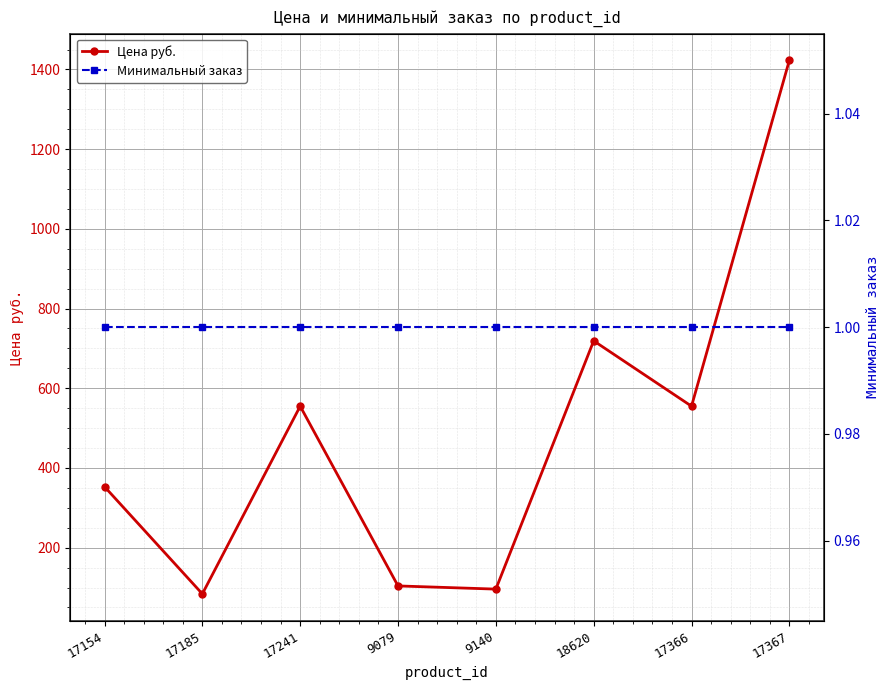

What is the total value across all series at 17185?

85